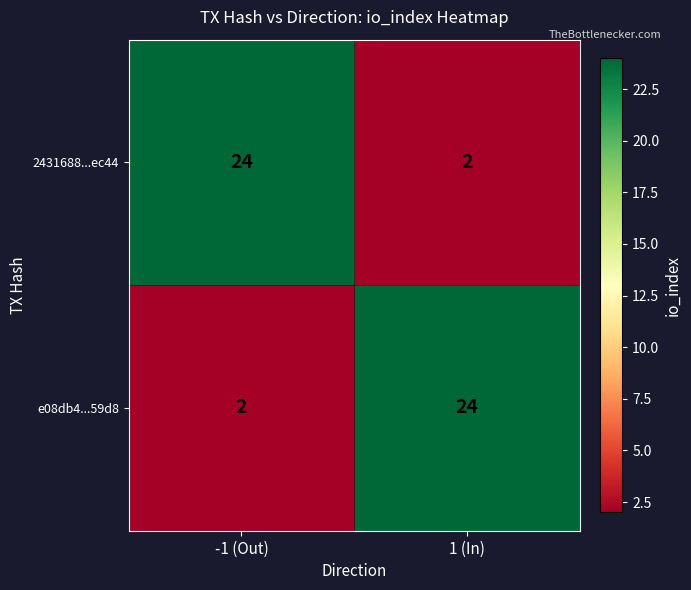

The e08db4...59d8 series shows 2 at -1 (Out). True or false?

True